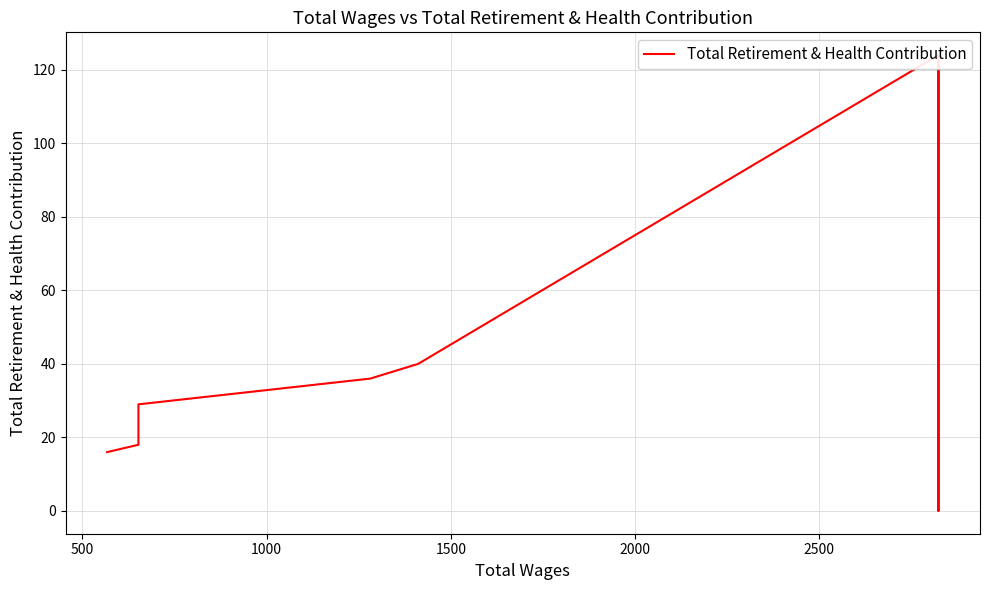

True or false: there are more than 1 points higher than both neighbors.

False